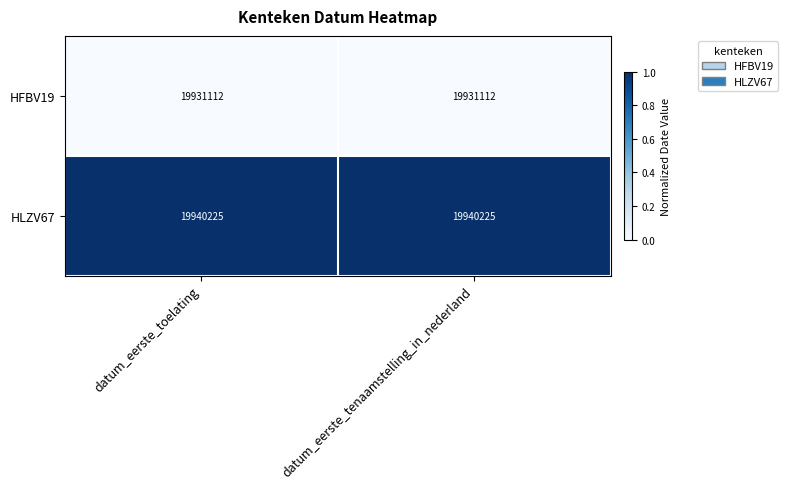

Reading left to right, extract all data points from this chart.

HFBV19: 19931112	19931112
HLZV67: 19940225	19940225